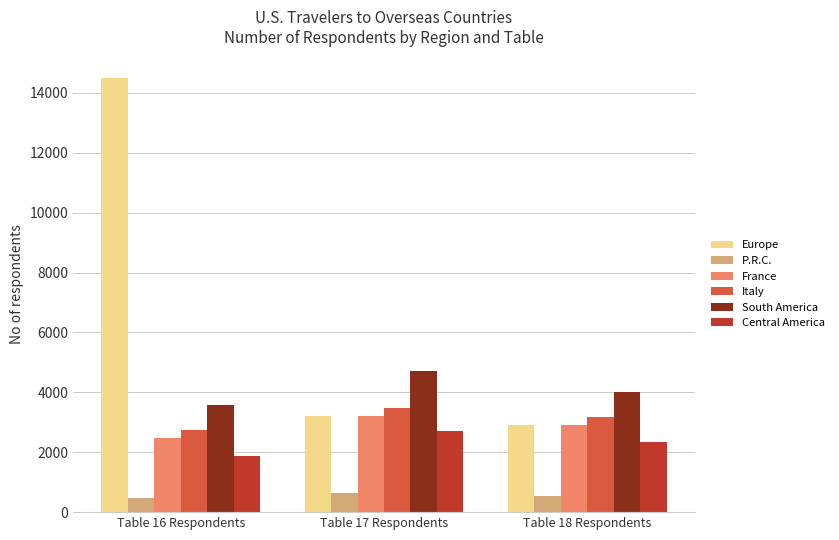

How many categories are shown in the chart?

3